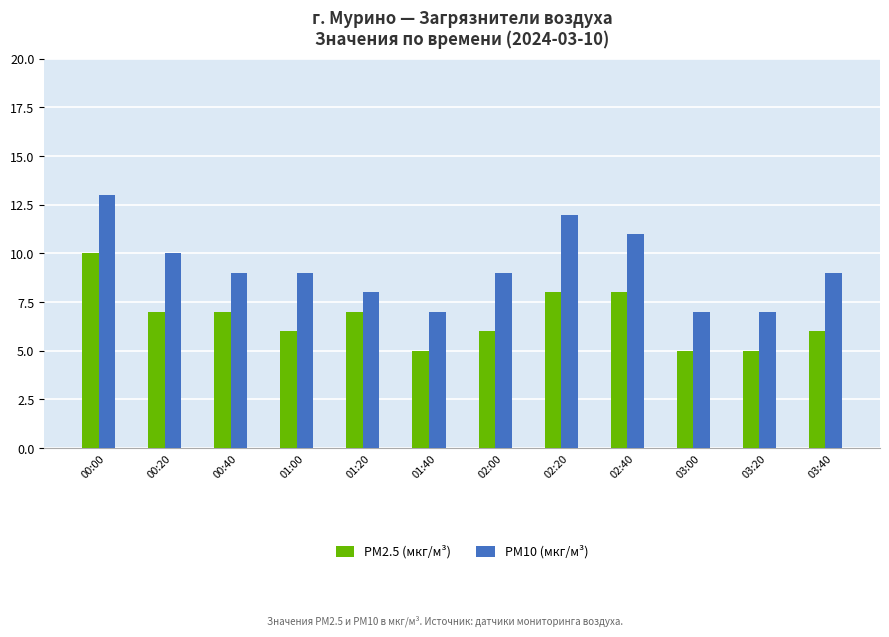

Rank the series by their average value, from lowest to highest.

PM2.5 (мкг/м³), PM10 (мкг/м³)